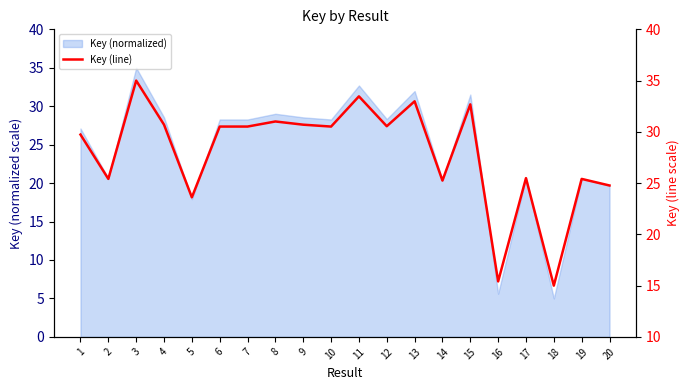

Read the value at 9.

30.7